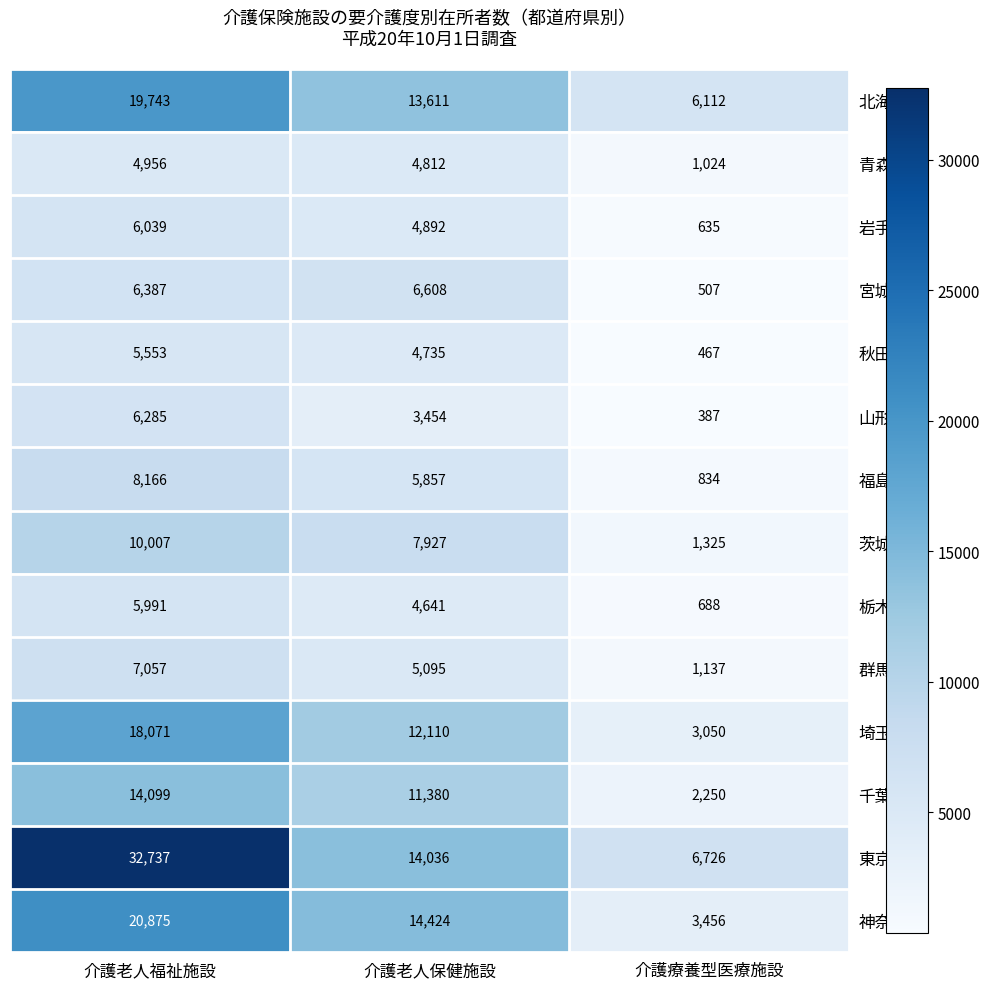

At which category is the sum across all series the highest?

介護老人福祉施設